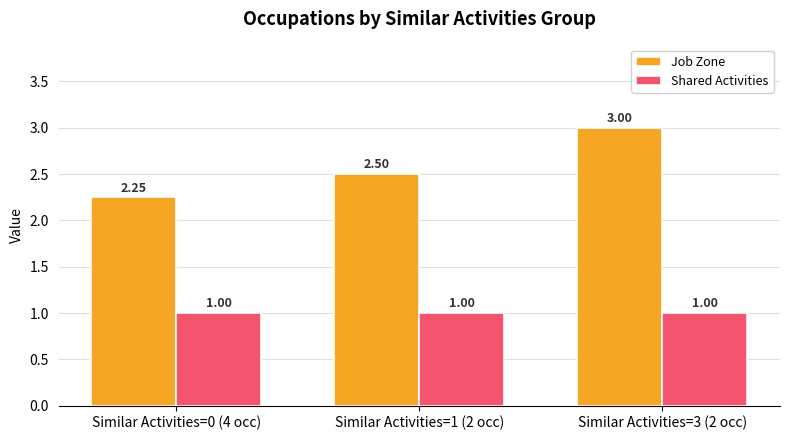

At how many categories does at least one series exceed 1?

3